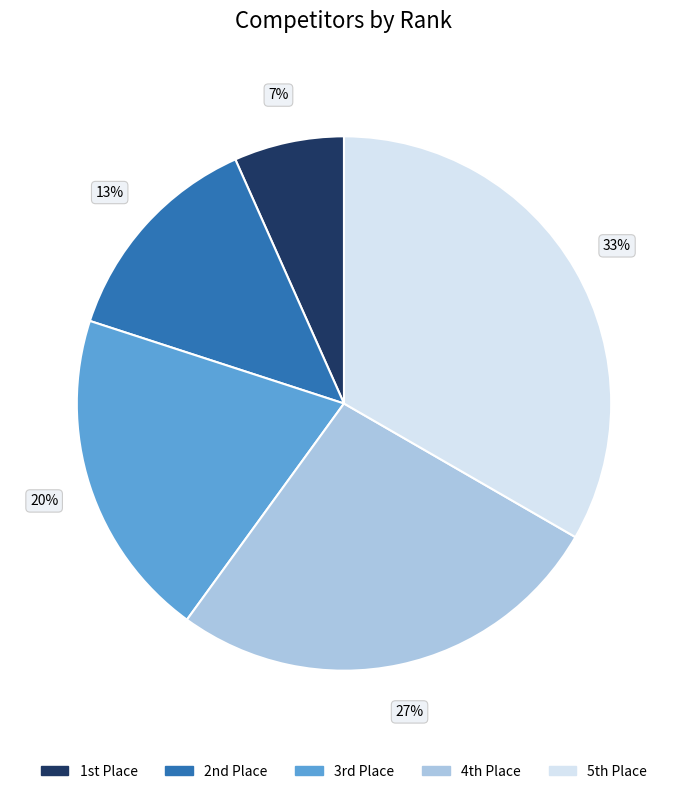

Rank the categories by value from highest to lowest.

5th Place, 4th Place, 3rd Place, 2nd Place, 1st Place